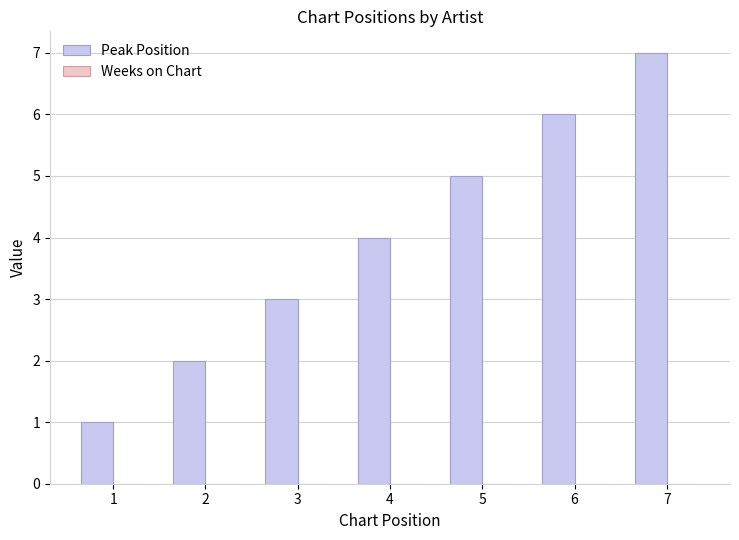

Rank the categories by value from lowest to highest.

1, 2, 3, 4, 5, 6, 7